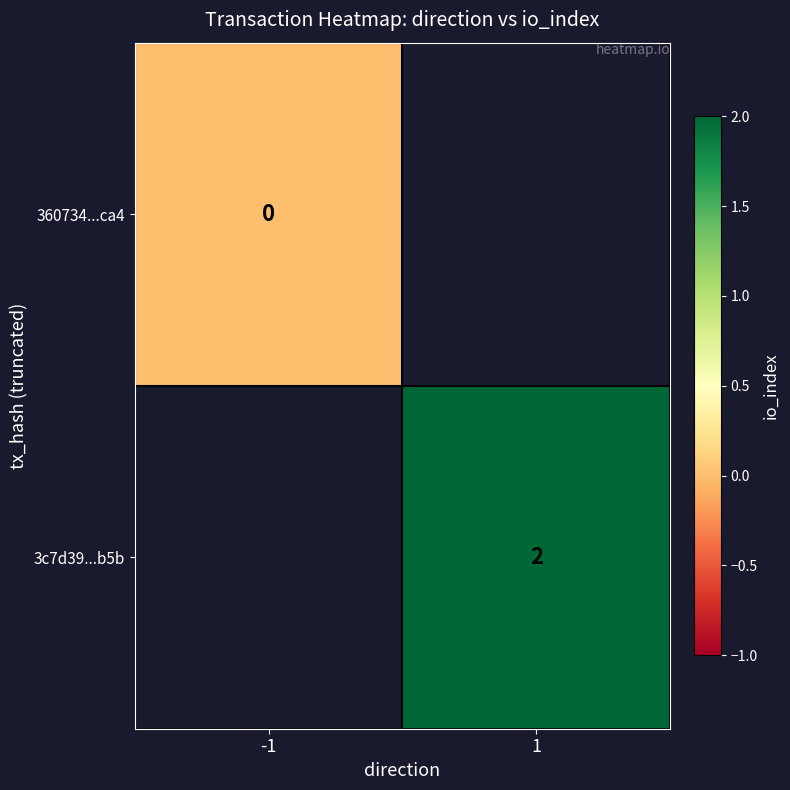

The 3c7d39...b5b series shows 2 at 1. True or false?

True